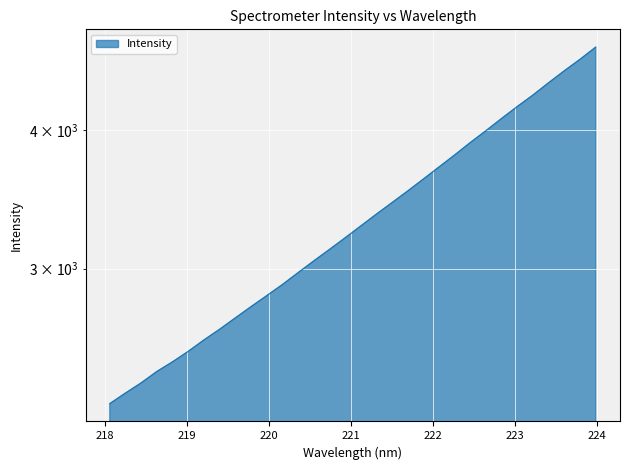

At which label is the value closest to 3511?

221.6902